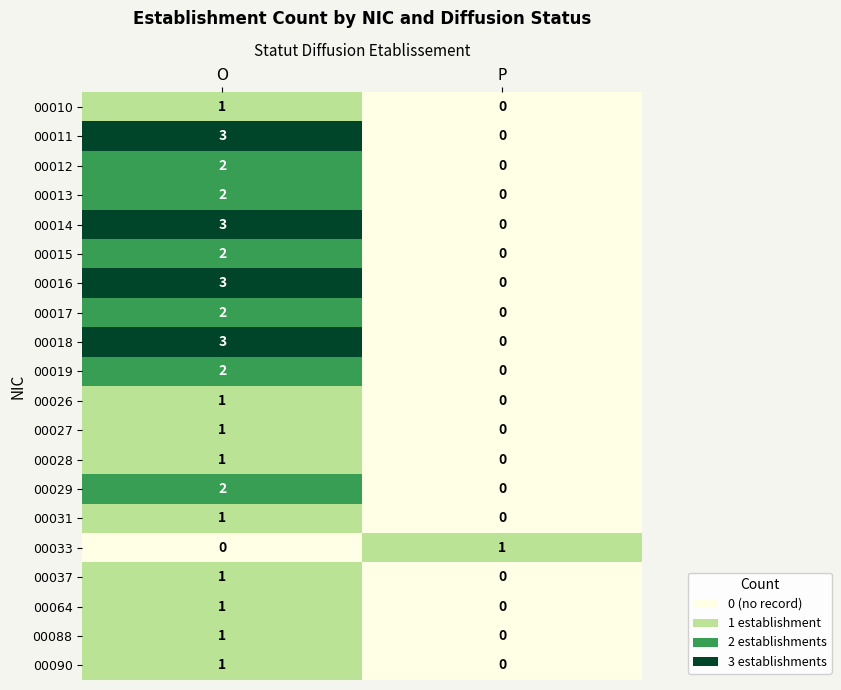

List the labels in order of 00037 value, largest first.

O, P